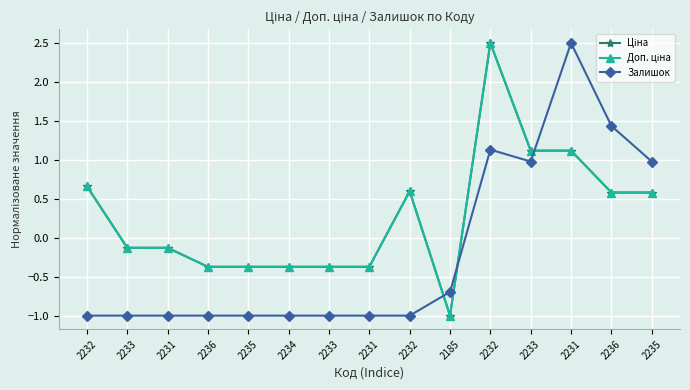

What is the sum of all Залишок values?

-2.7